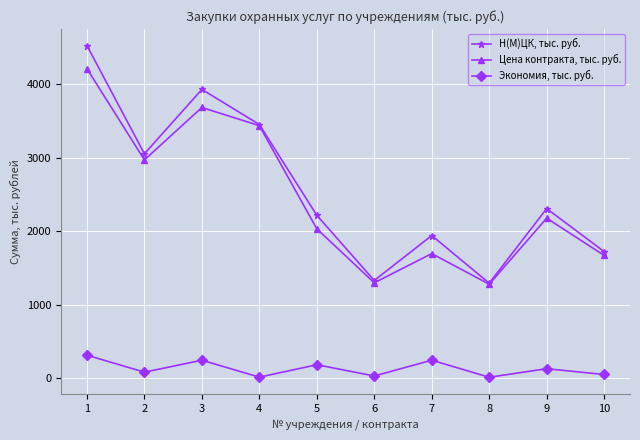

At 4, list the series in order from largest to smallest.

Н(М)ЦК, тыс. руб., Цена контракта, тыс. руб., Экономия, тыс. руб.